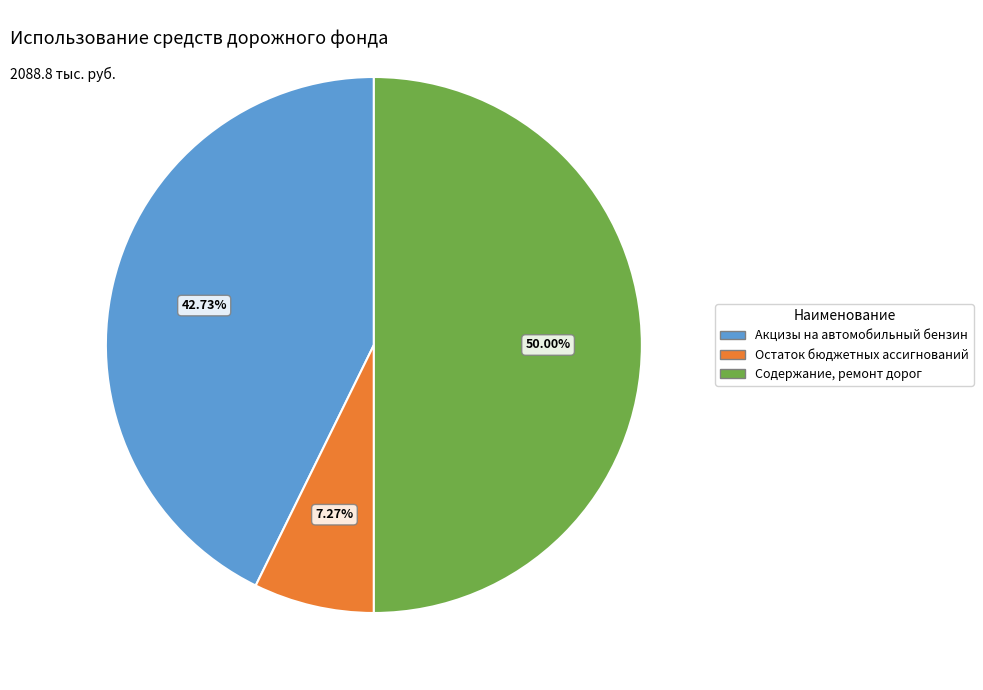

Approximately how many times larger is the value at Содержание, ремонт дорог compared to Остаток бюджетных ассигнований?

6.9